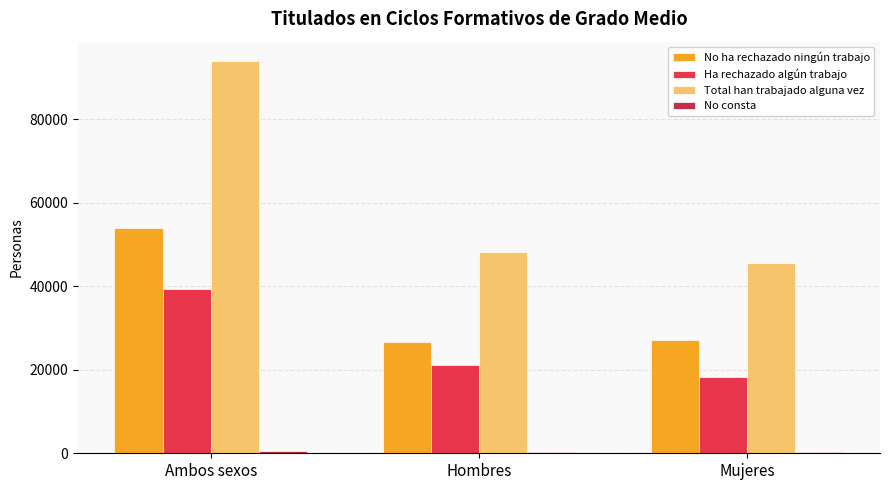

True or false: No ha rechazado ningún trabajo has a value of 27174 at Mujeres.

True